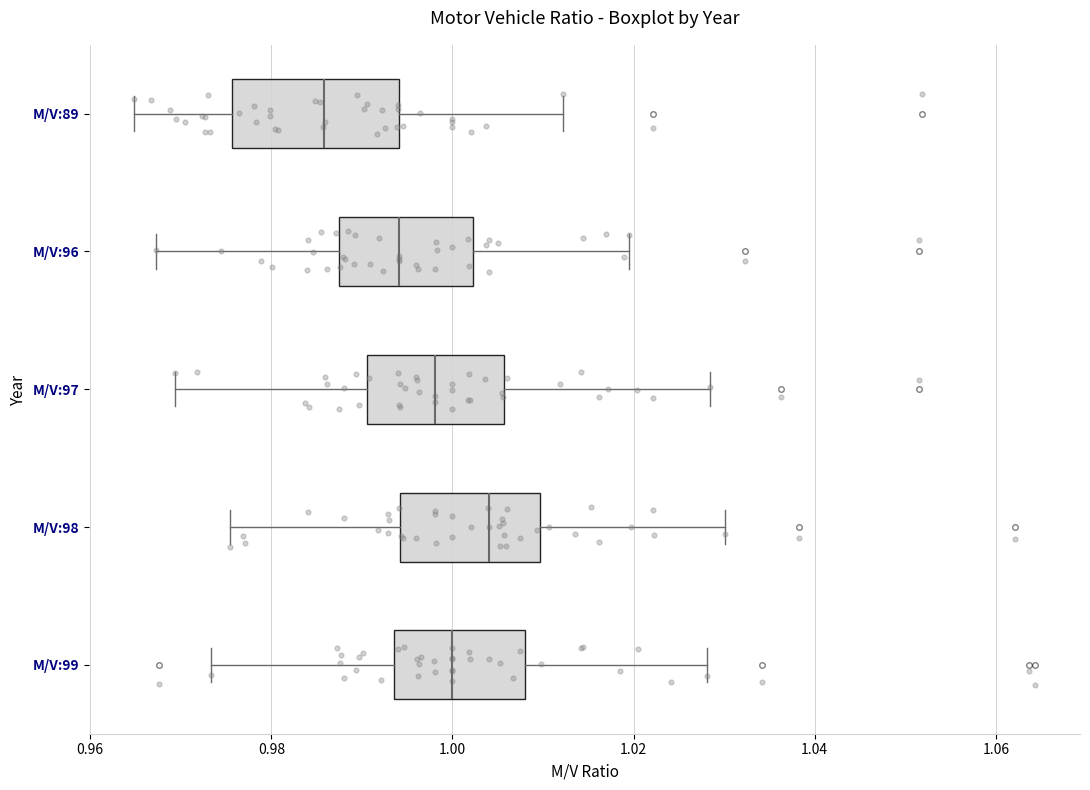

Which box has the furthest to the right median line?

M/V:98